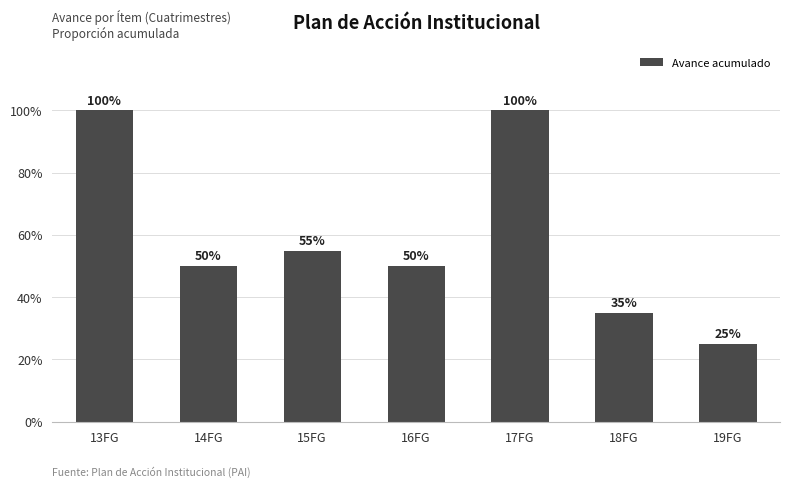

Are the bars horizontal?

No